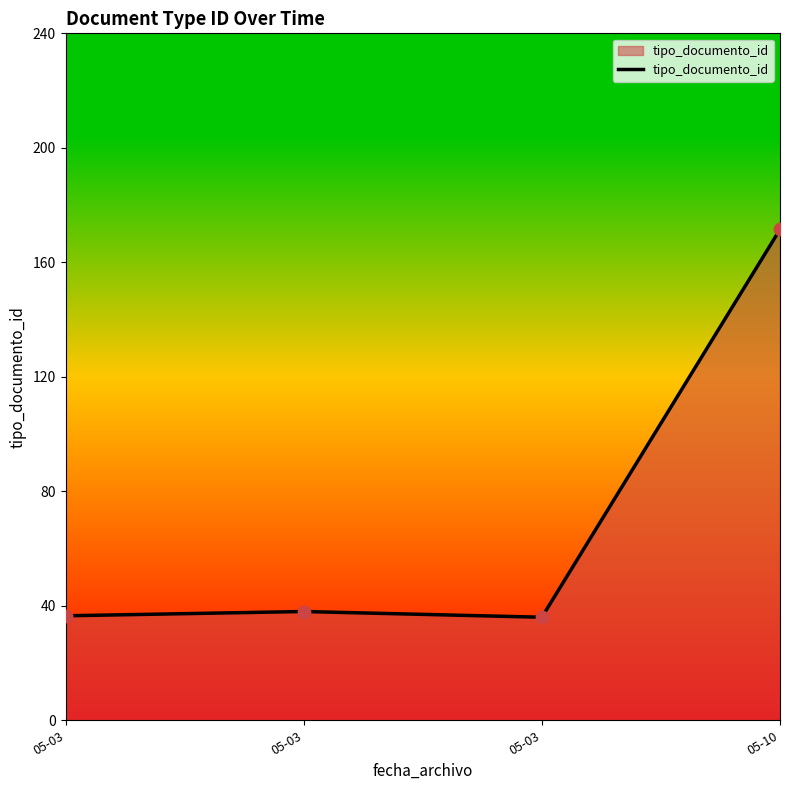

How many lines are shown in the chart?

1